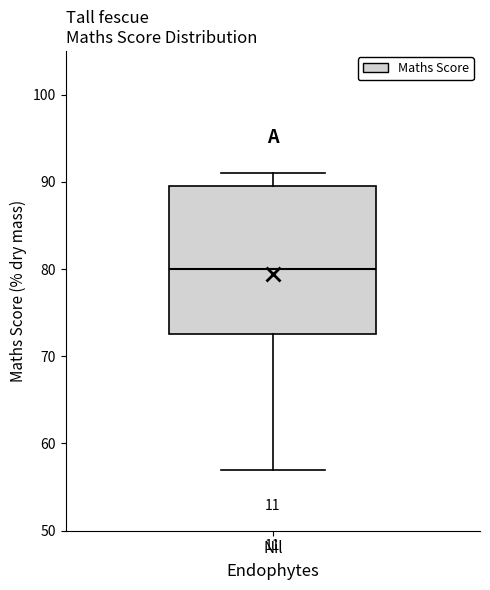

Where does the upper whisker of the box for Nil end on the y-axis? The values are not printed on the chart, so give them approximately, as read against the axis.

91